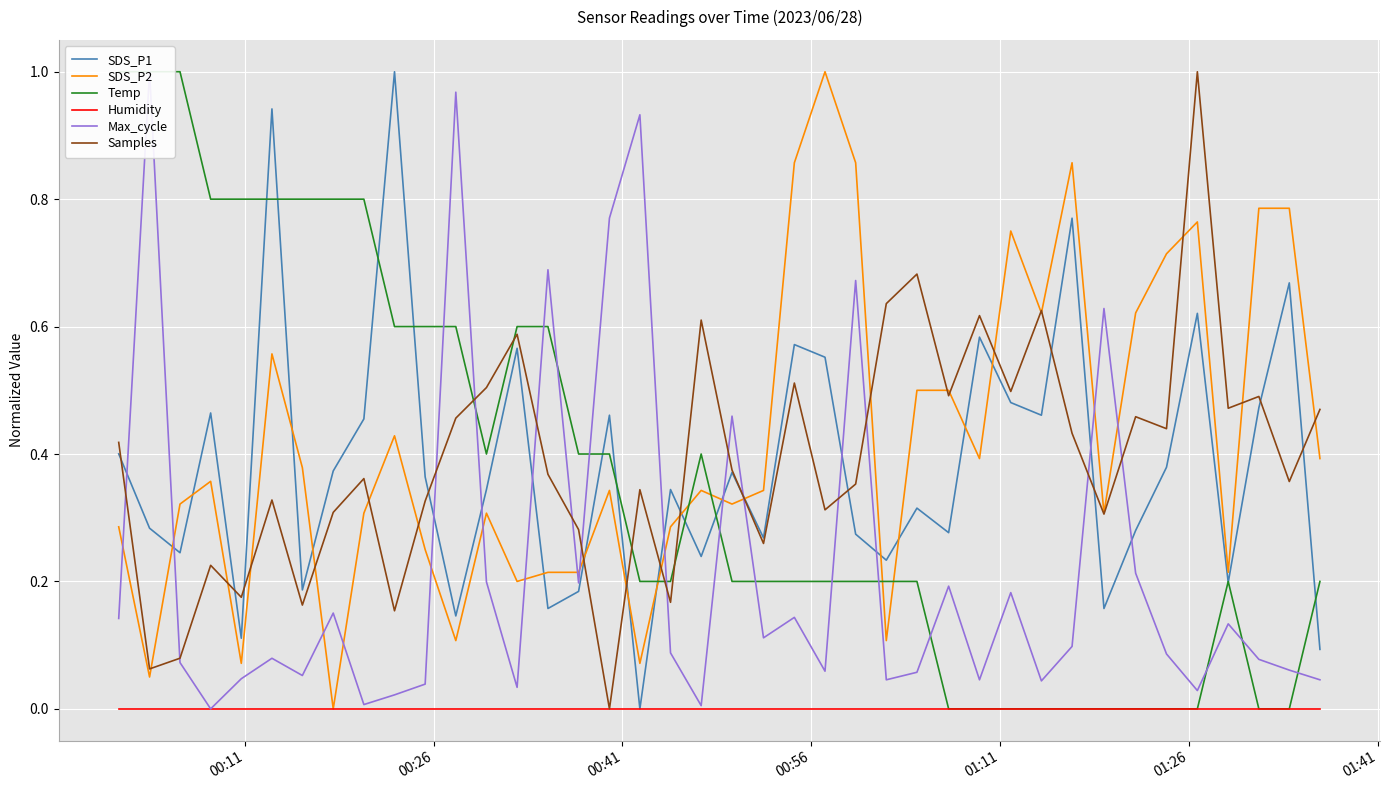

True or false: SDS_P1 and SDS_P2 cross at least once.

True